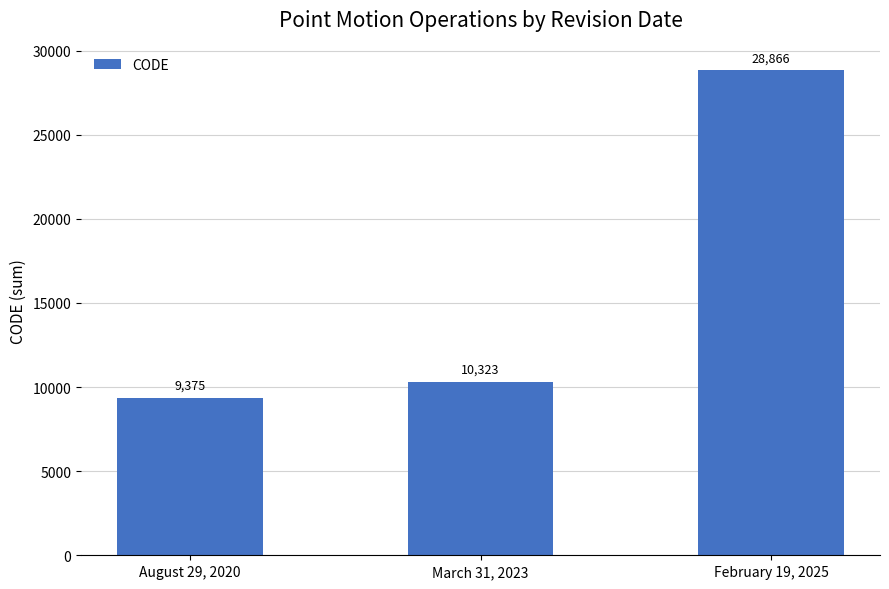

Rank the categories by value from highest to lowest.

February 19, 2025, March 31, 2023, August 29, 2020